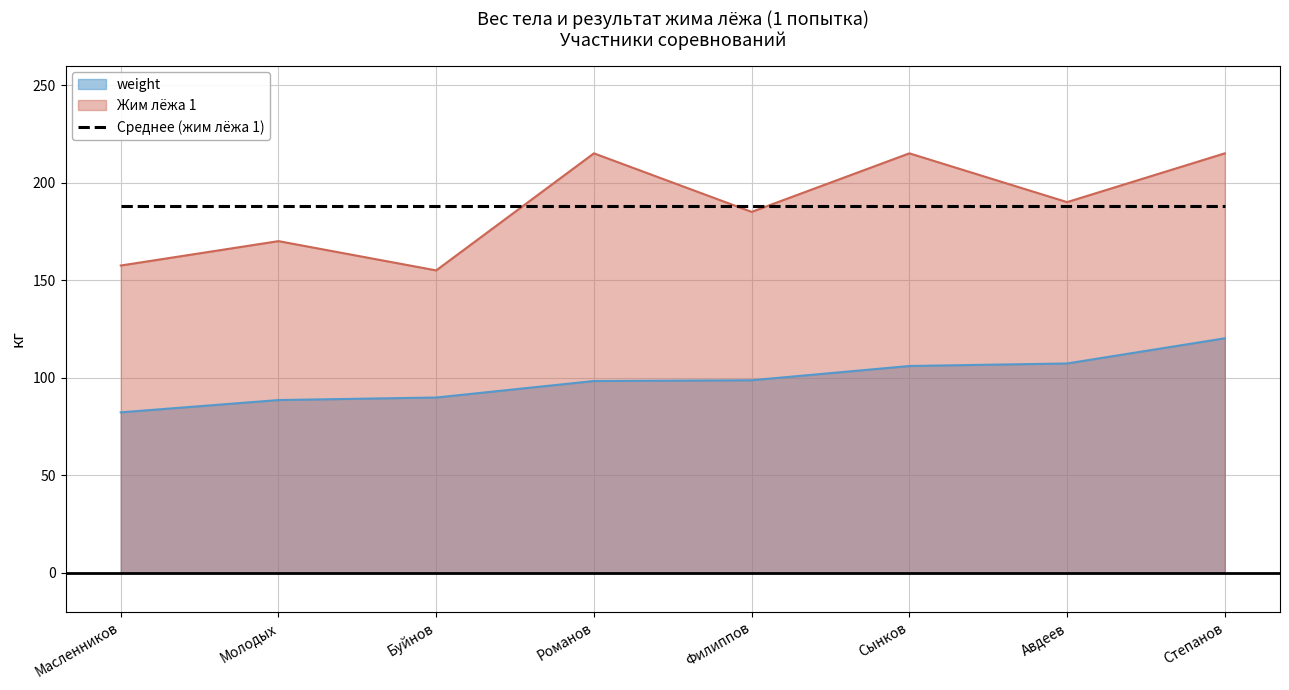

True or false: weight and Жим лёжа 1 intersect in this chart.

False